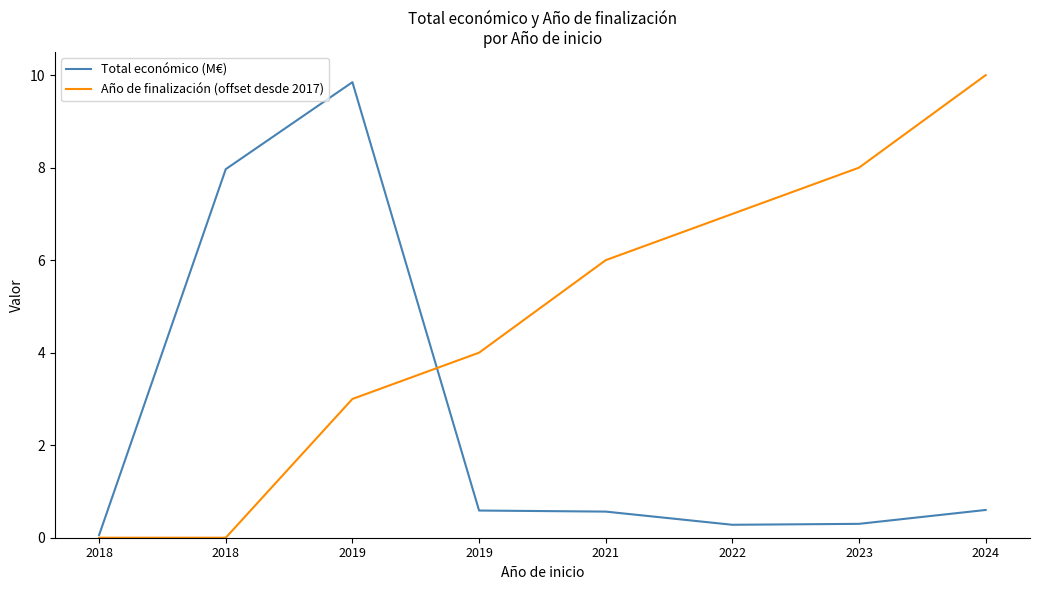

Does the chart display data point markers on the line(s)?

No